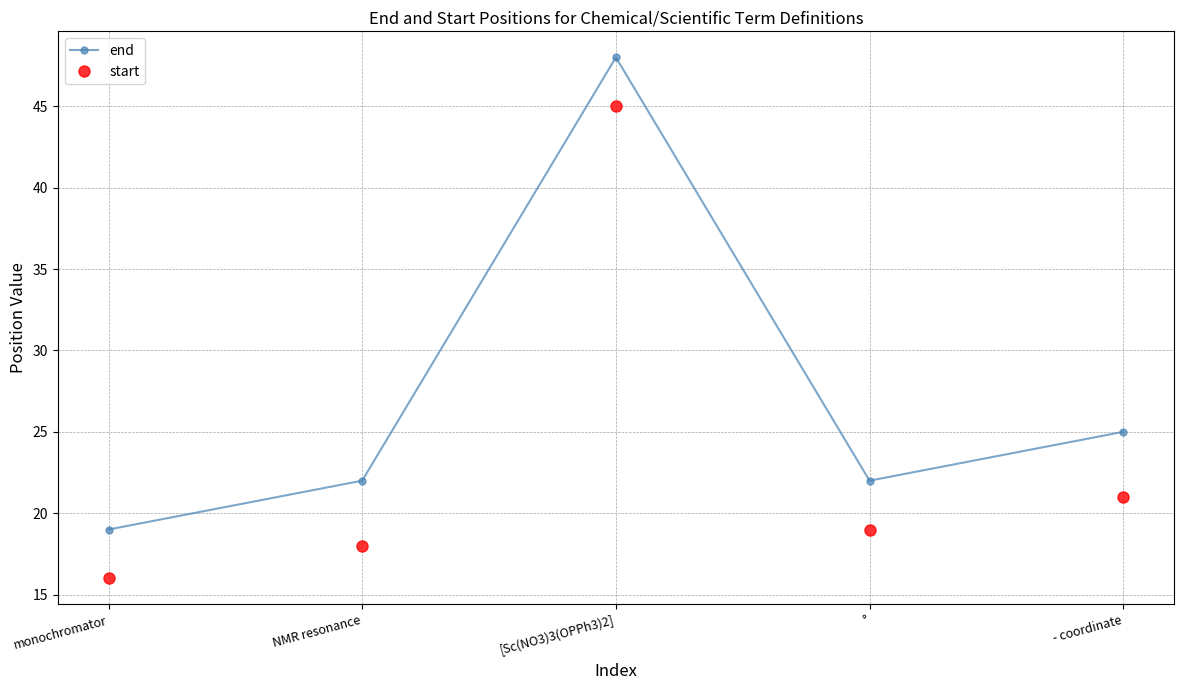

True or false: start and end cross at least once.

False